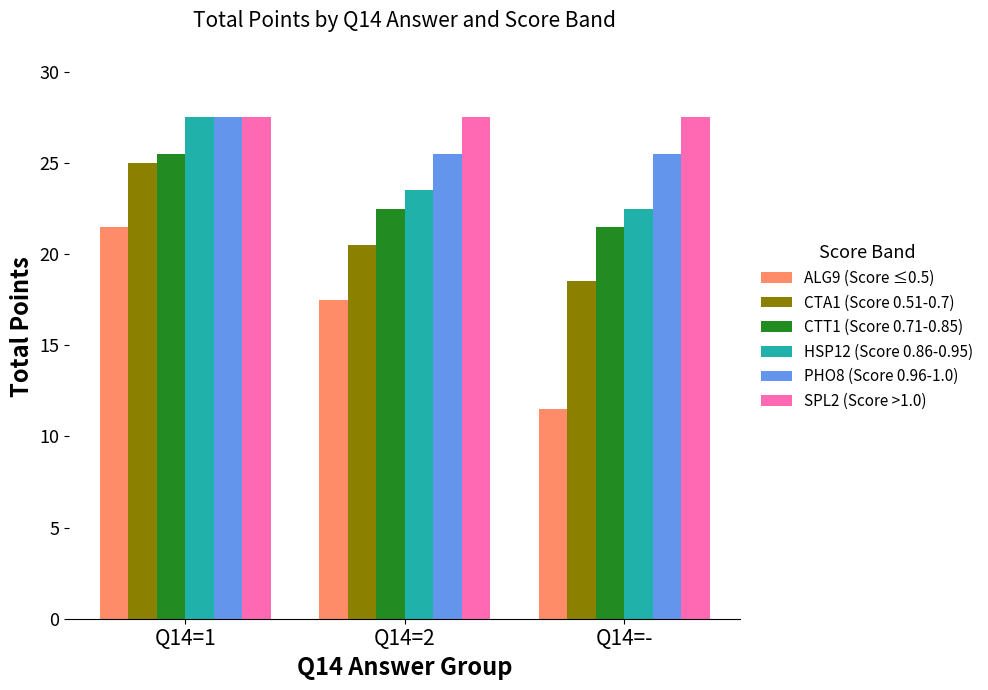

What is the highest value of the ALG9 (Score ≤0.5) series?

21.5